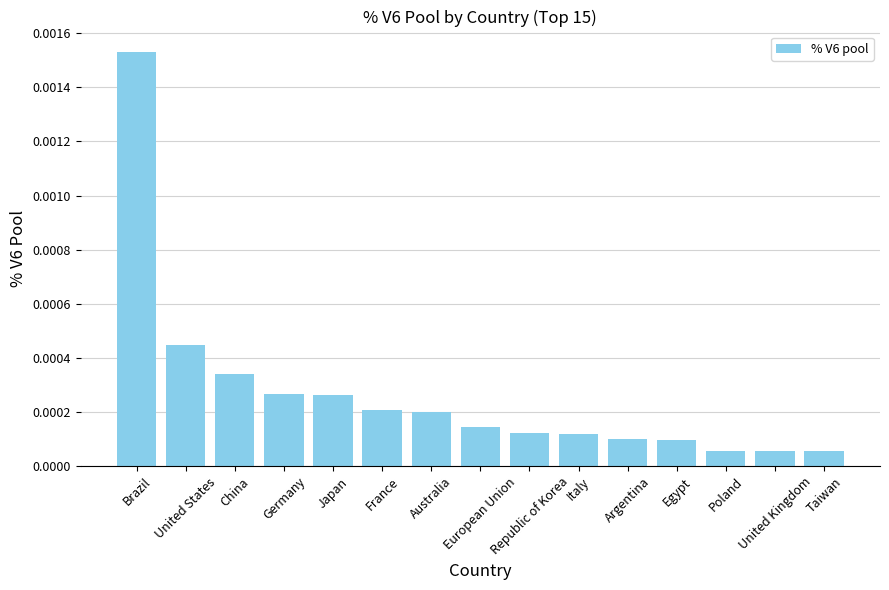

Which category has the highest value across all series?

Brazil